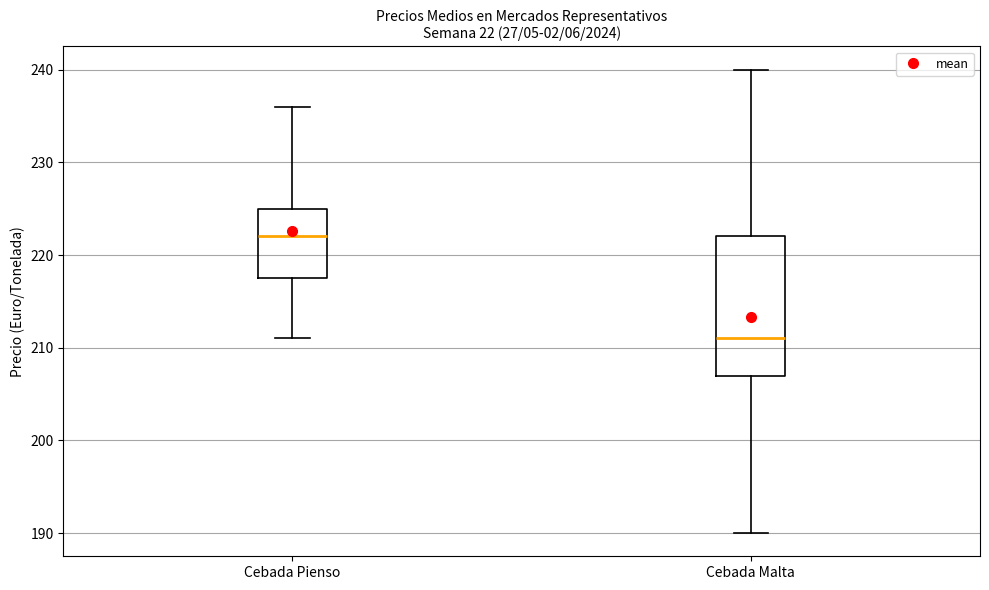

Comparing the boxes themselves (not the whiskers), which one is the tallest?

Cebada Malta